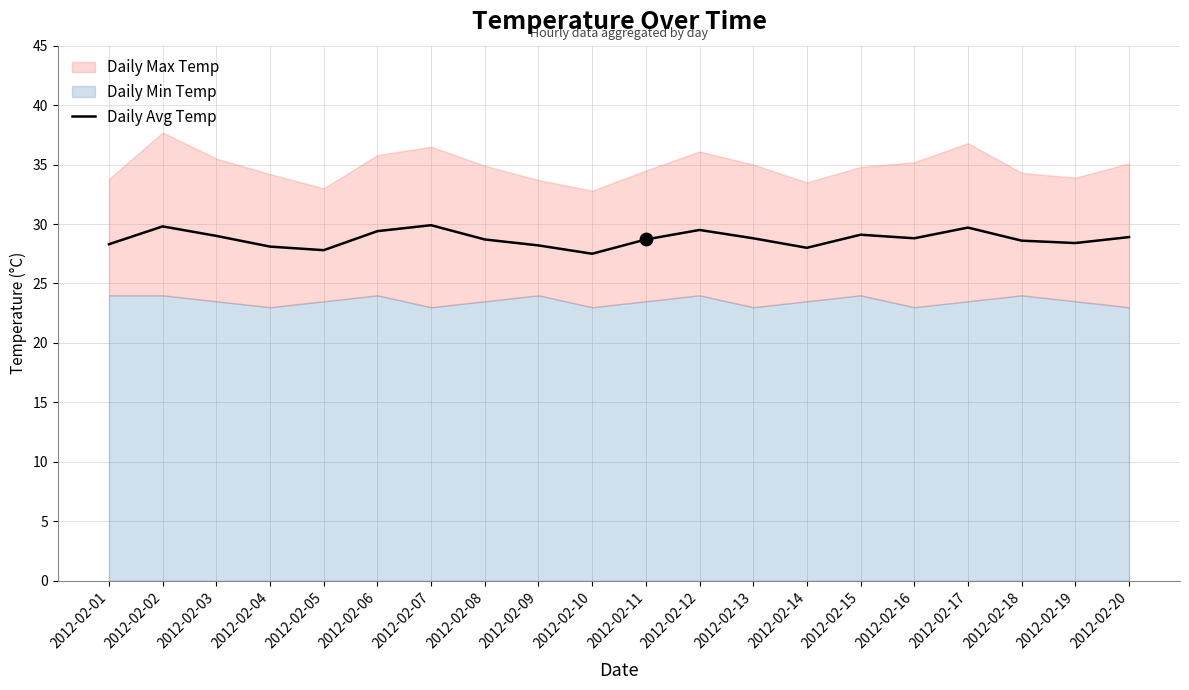

Between 2012-02-08 and 2012-02-10, which is larger?

2012-02-08